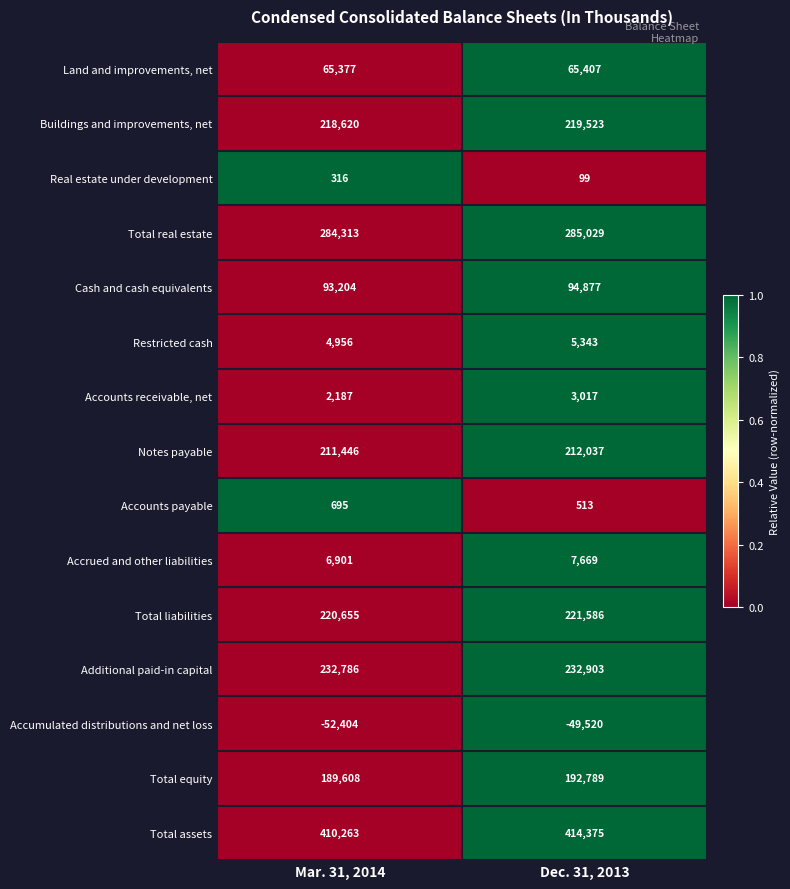

What value does the Accounts payable series have at Mar. 31, 2014?

695